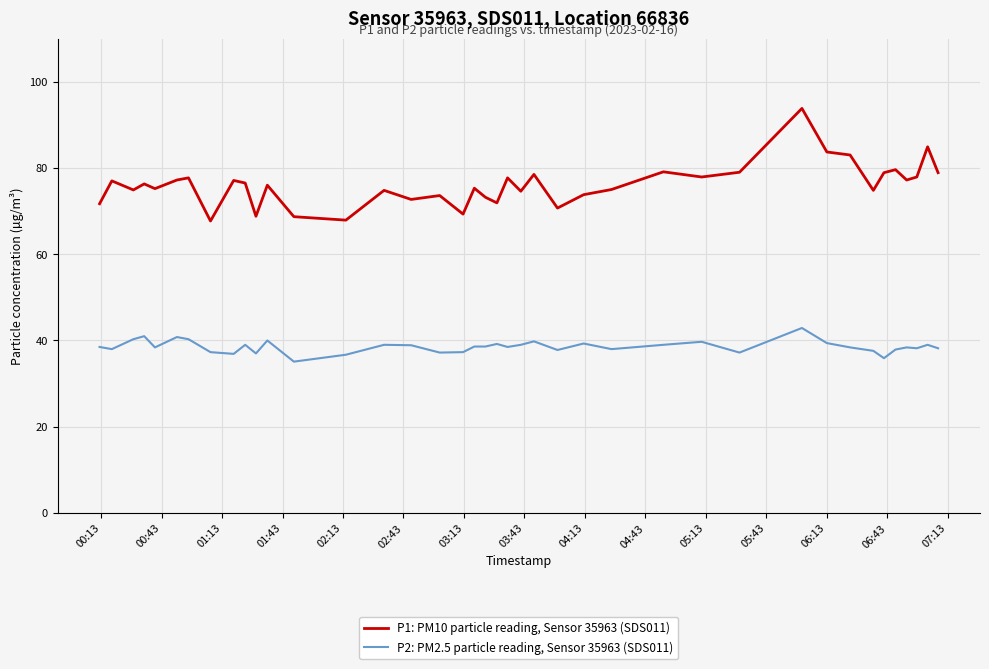

Which series has the largest total across all categories?

P1: PM10 particle reading, Sensor 35963 (SDS011)